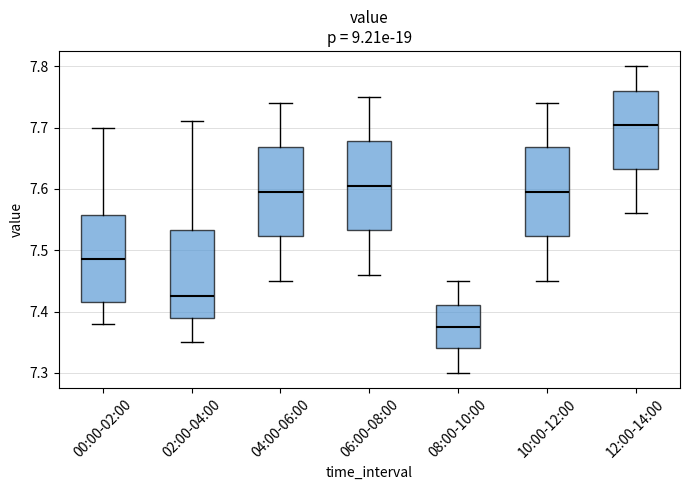

Reading left to right, read every box against the y-axis: the position of its median line, the range the box covers, and the ends of its whiskers. The values are not printed on the chart, so give them approximately, as read against the axis.

00:00-02:00: median 7.49, box 7.42 to 7.56, whiskers 7.38 to 7.70
02:00-04:00: median 7.43, box 7.39 to 7.53, whiskers 7.35 to 7.71
04:00-06:00: median 7.60, box 7.52 to 7.67, whiskers 7.45 to 7.74
06:00-08:00: median 7.61, box 7.53 to 7.68, whiskers 7.46 to 7.75
08:00-10:00: median 7.38, box 7.34 to 7.41, whiskers 7.30 to 7.45
10:00-12:00: median 7.60, box 7.52 to 7.67, whiskers 7.45 to 7.74
12:00-14:00: median 7.71, box 7.63 to 7.76, whiskers 7.56 to 7.80